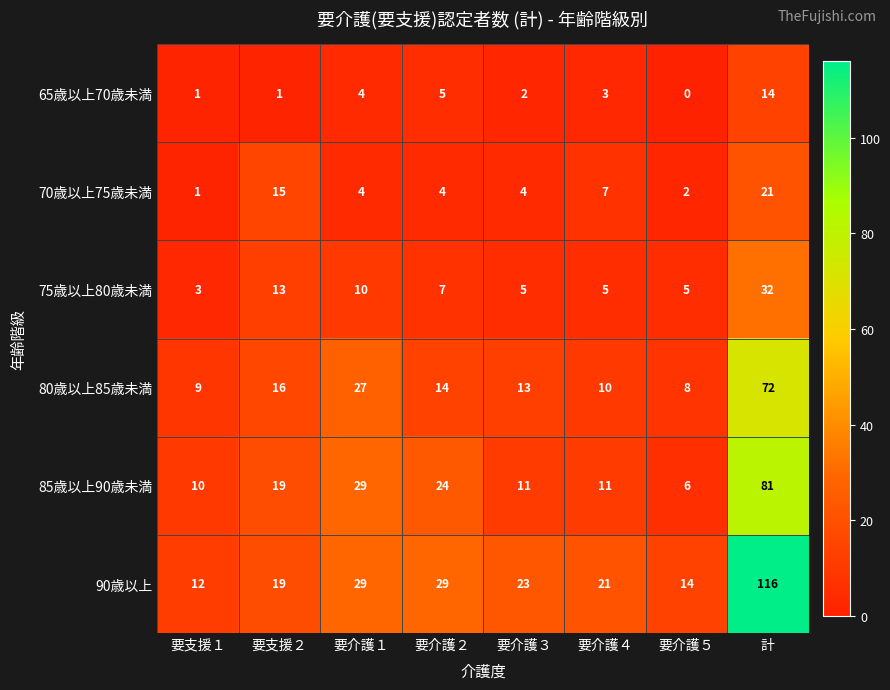

Is it true that 70歳以上75歳未満 equals 6 at 要介護３?

False